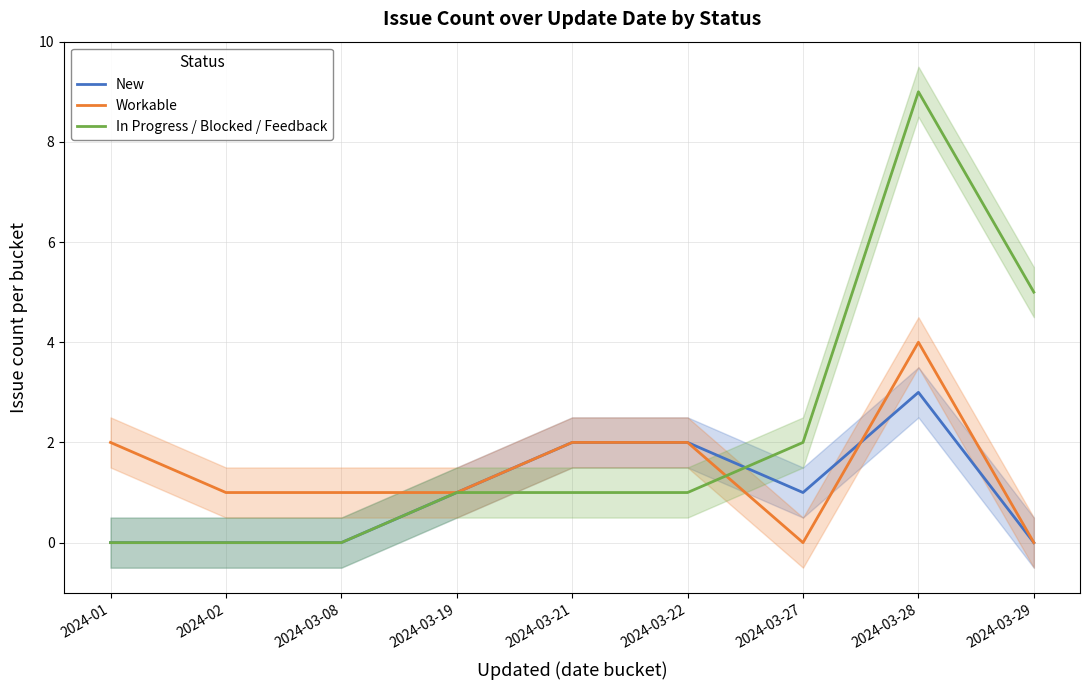

Read the New value at 2024-03-21.

2